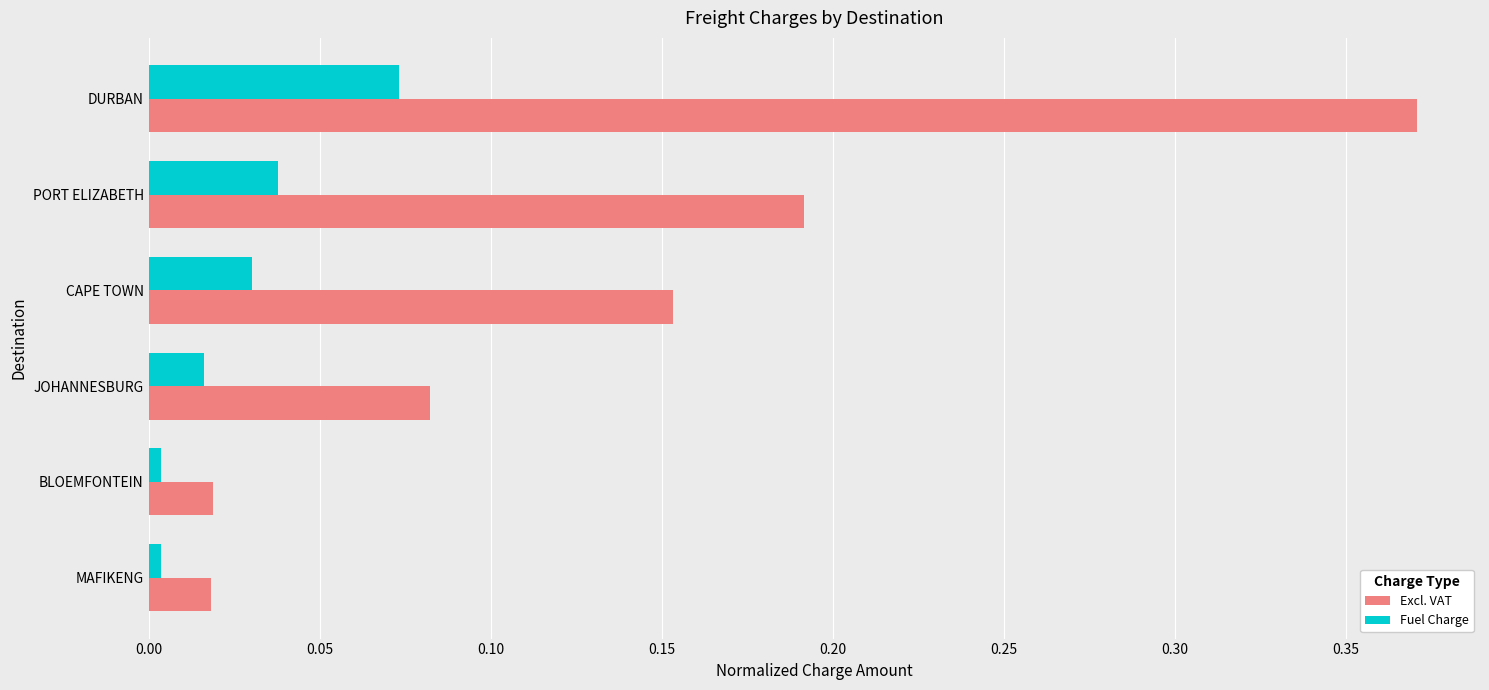

Which category has the highest value in the Excl. VAT series?

DURBAN